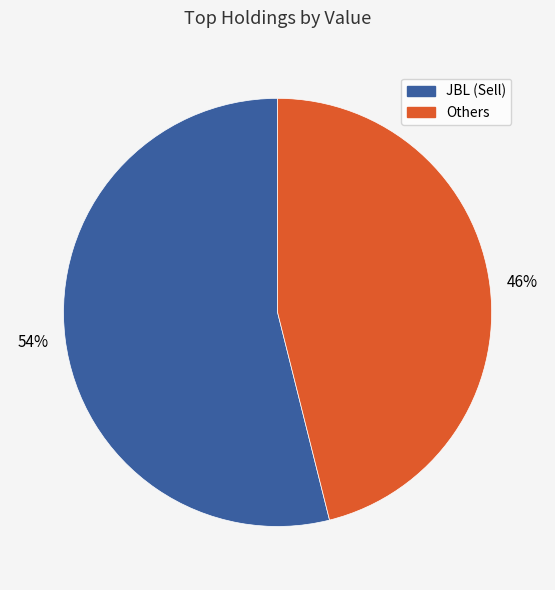

Approximately how many times larger is the value at Others compared to JBL (Sell)?

0.9